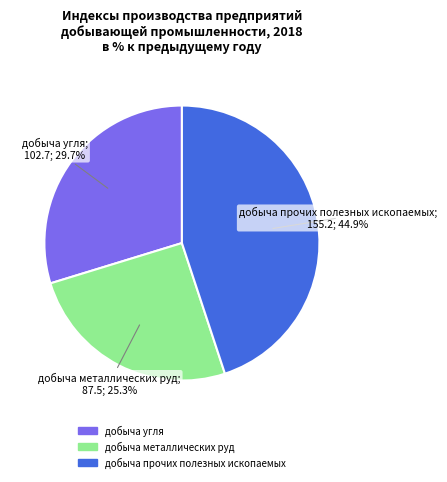

Is there a majority slice in this chart?

No